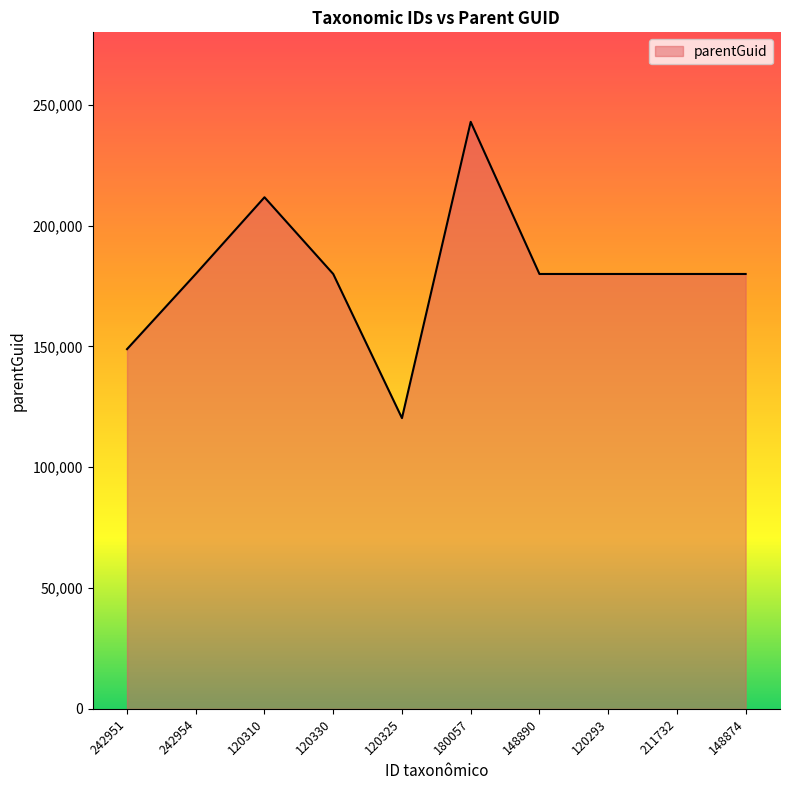

Which category has the lowest value across all series?

120325